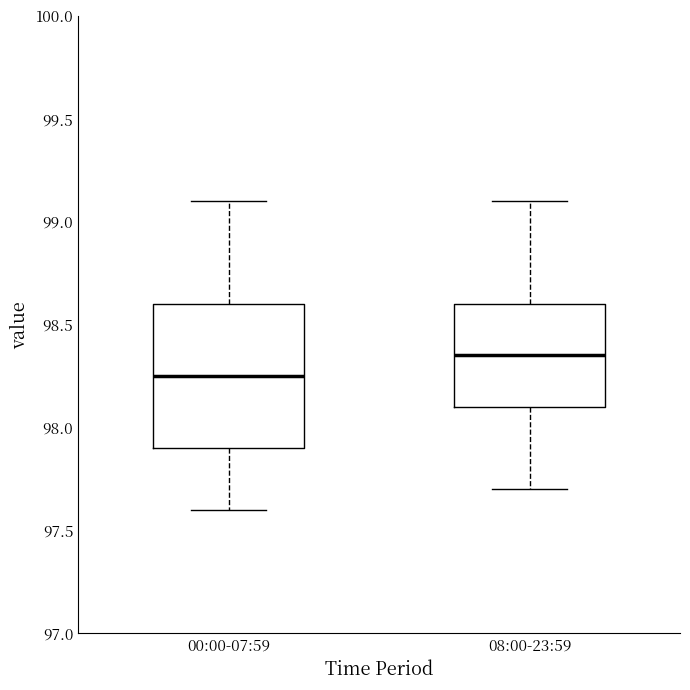

Which box is the tallest, from its lower edge to its upper edge?

00:00-07:59